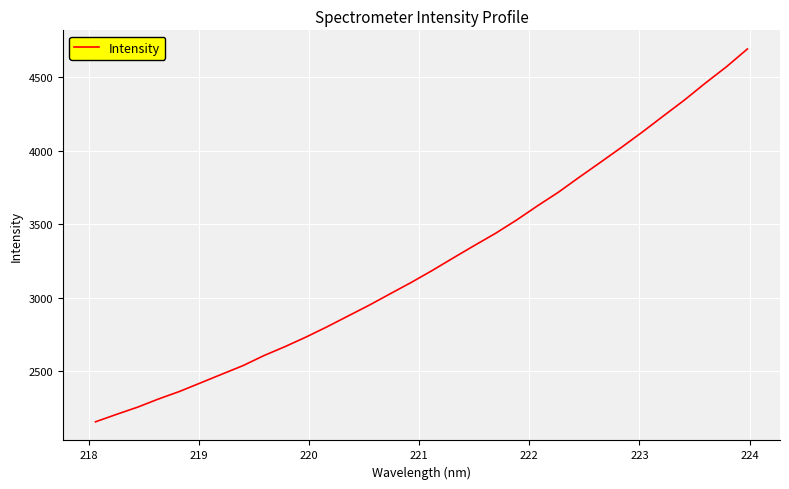

What is the minimum value shown in the chart?

2157.7